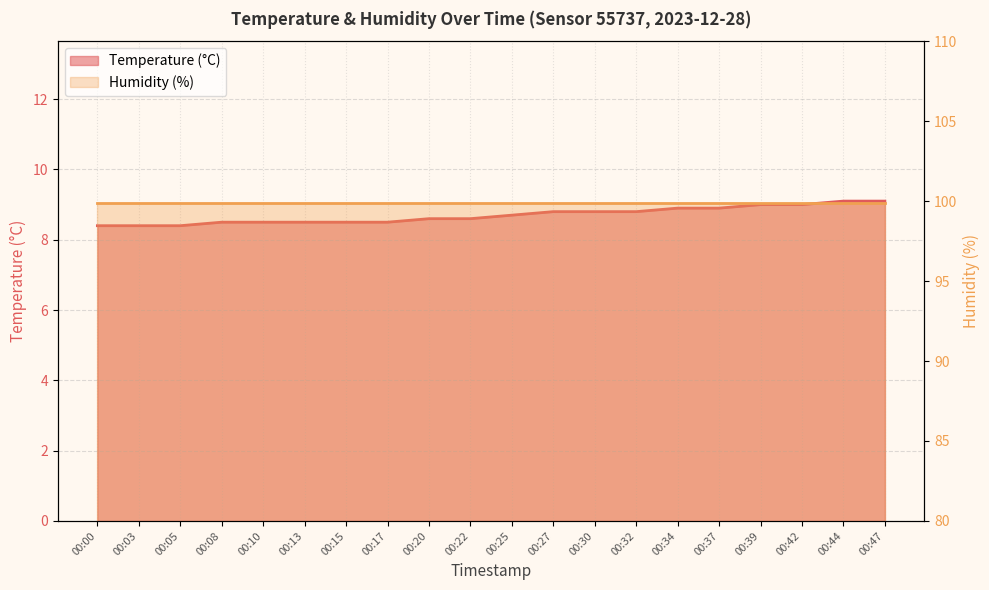

What is the difference between the values at 00:00 and 00:47?

0.7